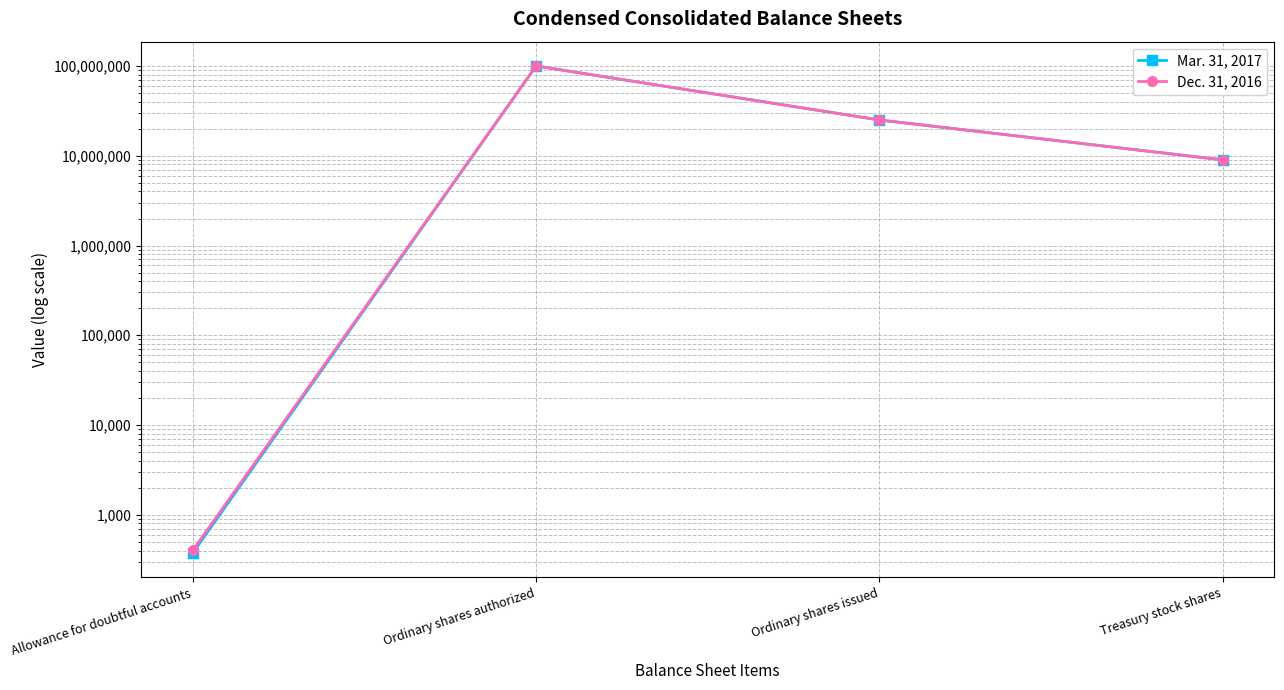

True or false: Dec. 31, 2016 and Mar. 31, 2017 intersect in this chart.

False